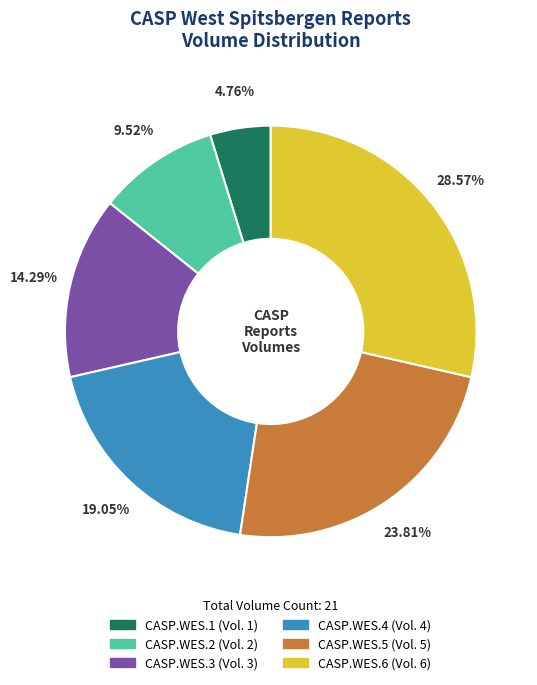

Combined, what portion of the pie is CASP.WES.2 and CASP.WES.6?

38.1%